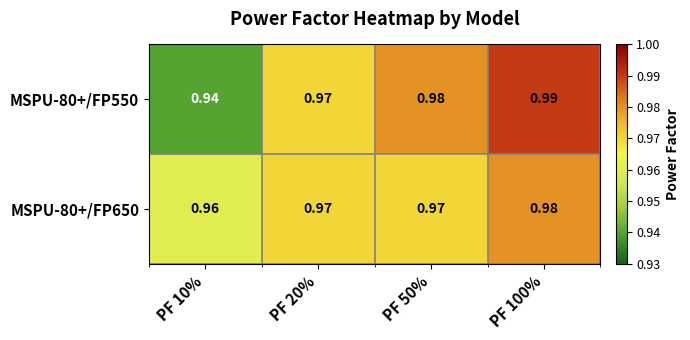

Which label corresponds to the smallest value in the chart?

PF 10%